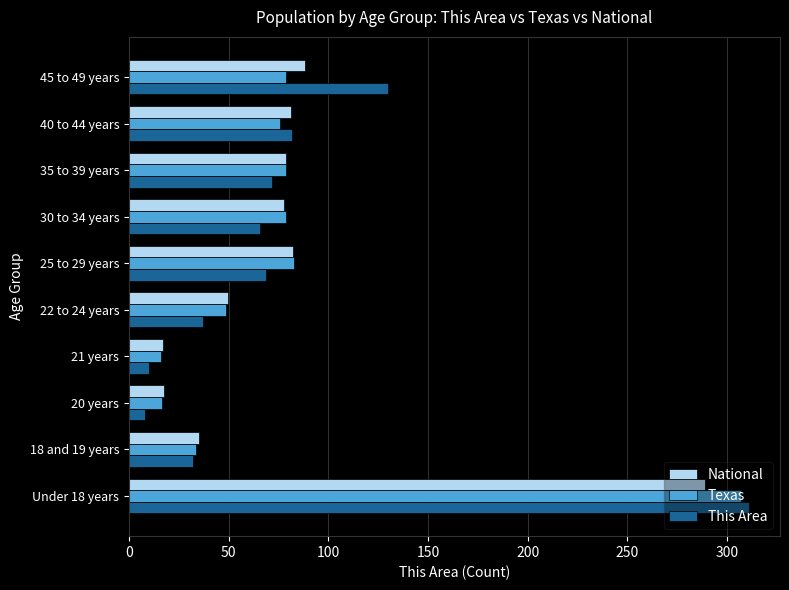

What is the smallest value displayed?

8.0